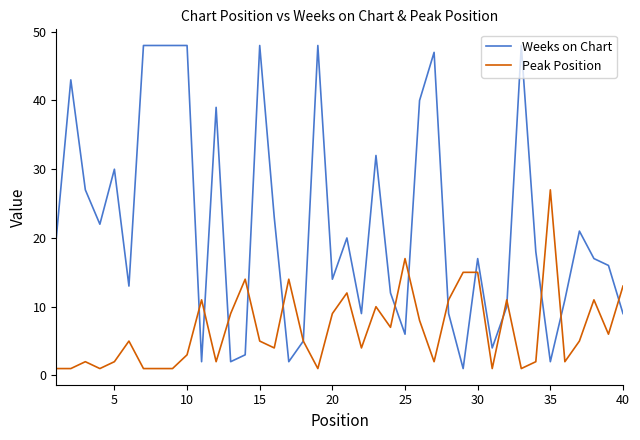

List the series in order of their overall mean, highest first.

Weeks on Chart, Peak Position